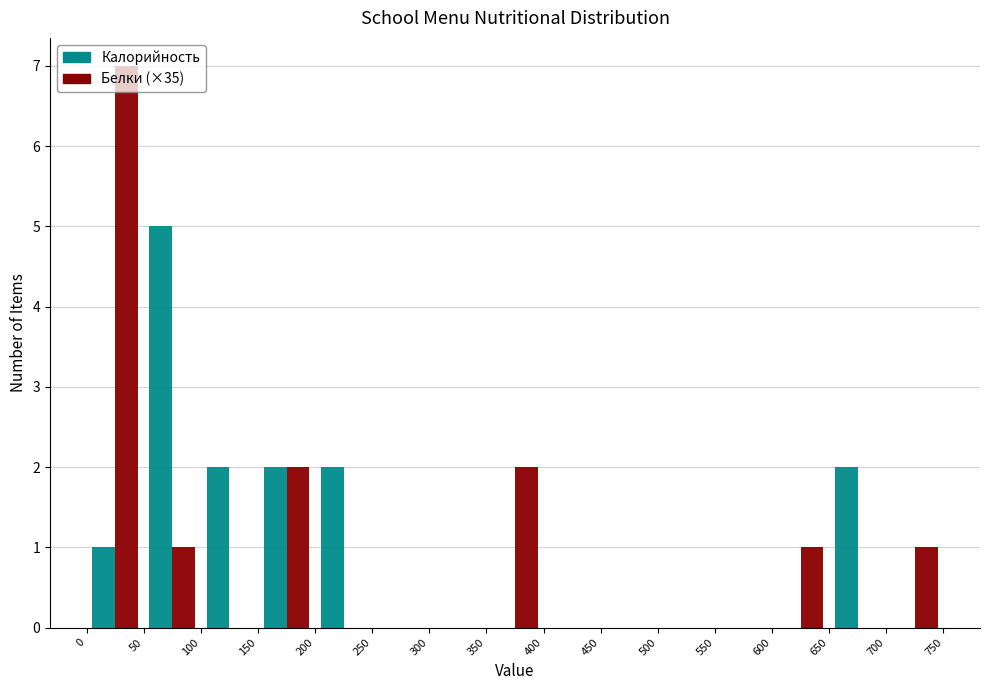

In the Калорийность series, which range on the x-axis has the tallest bar?

50 to 100